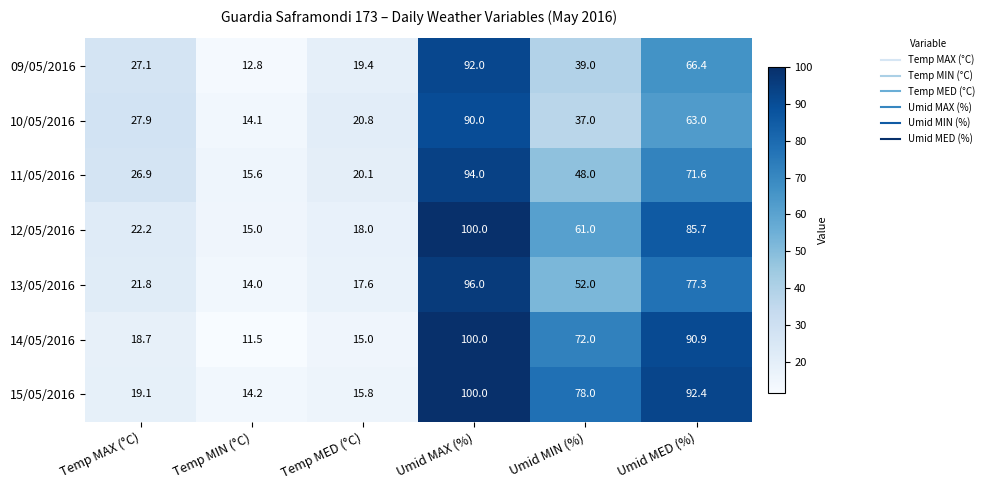

What is the average value of the 10/05/2016 series?

42.1